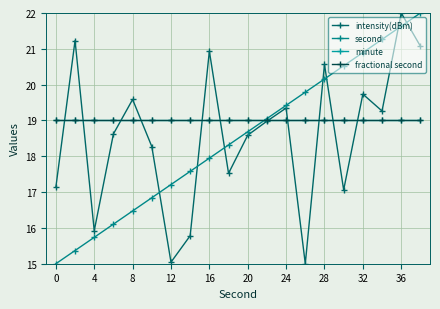

How many intersections are there between intensity(dBm) and second?

7